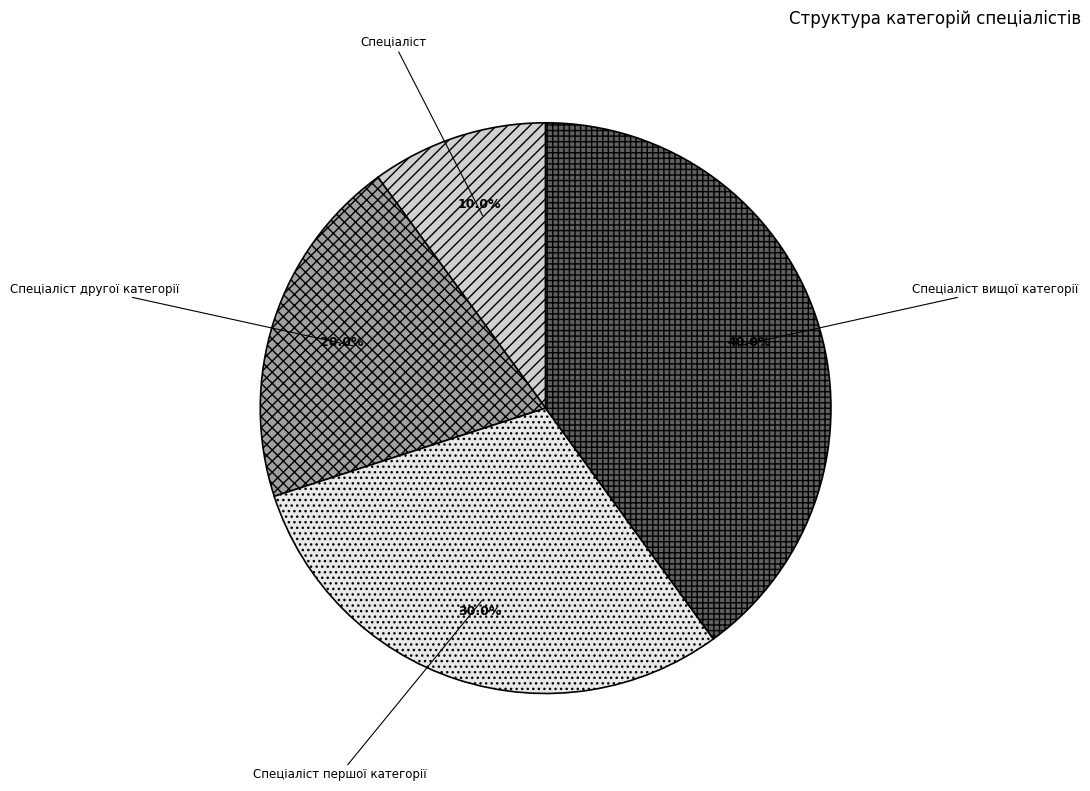

Which slice is the smallest?

Спеціаліст